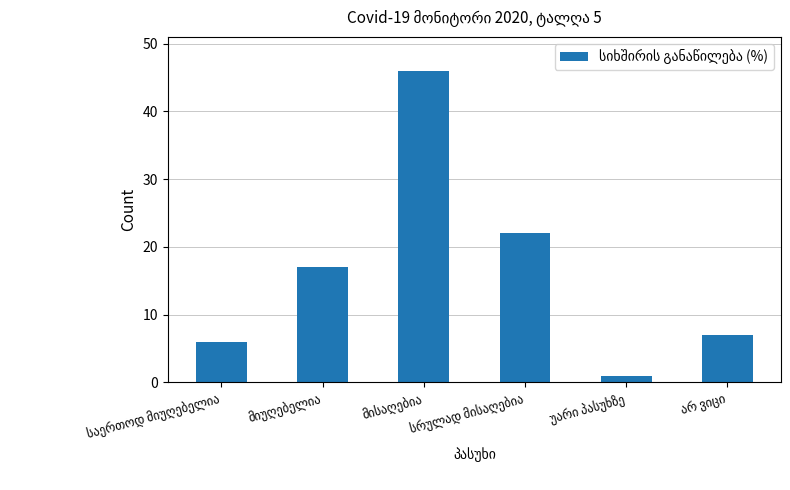

What is the maximum value shown in the chart?

46